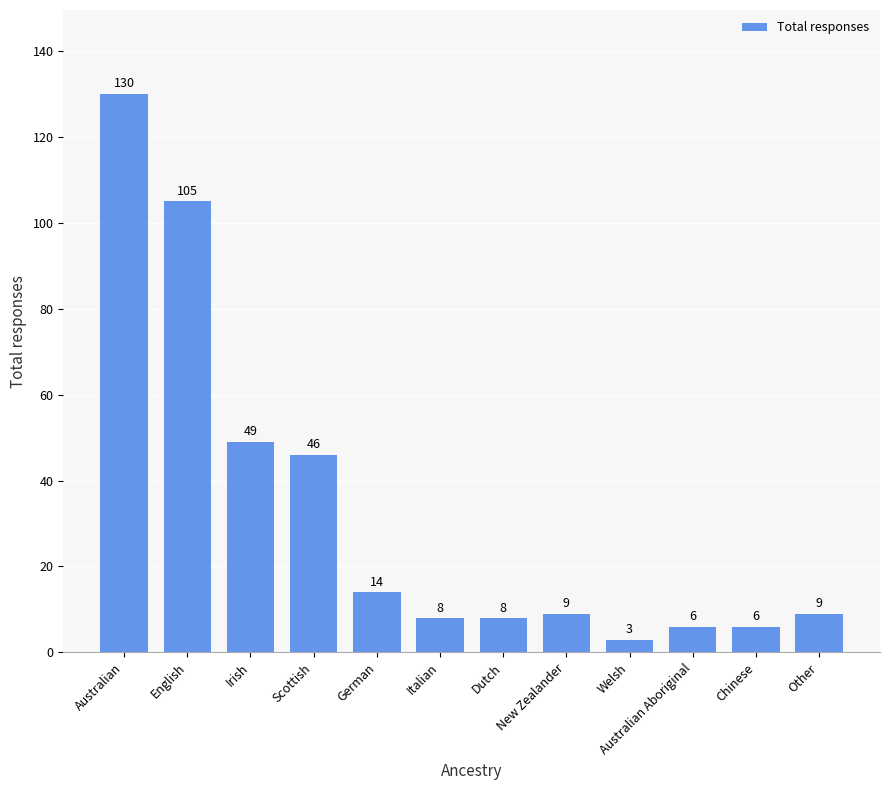

What is the difference between the second highest and minimum values?

102